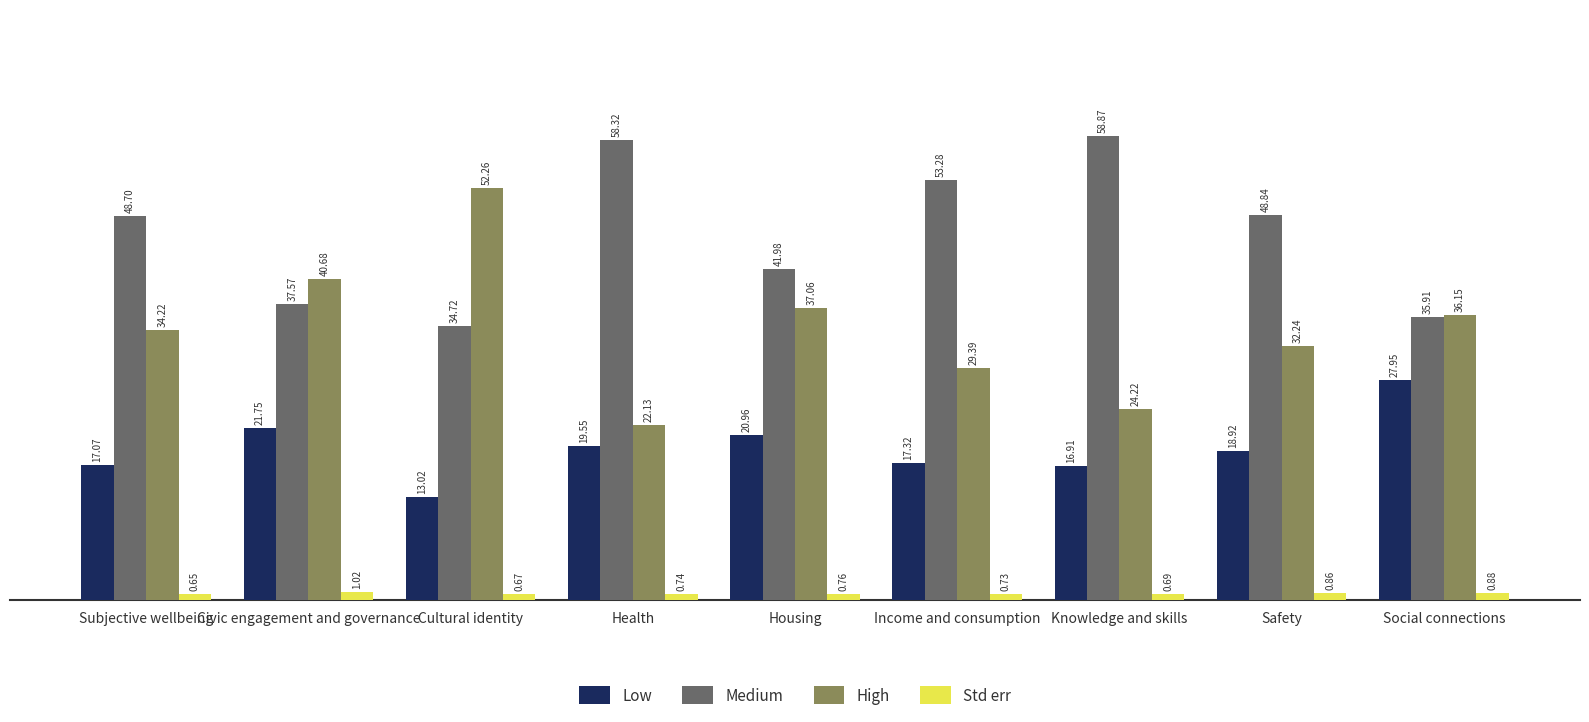

What is the difference between the highest and lowest values at Housing?

41.2